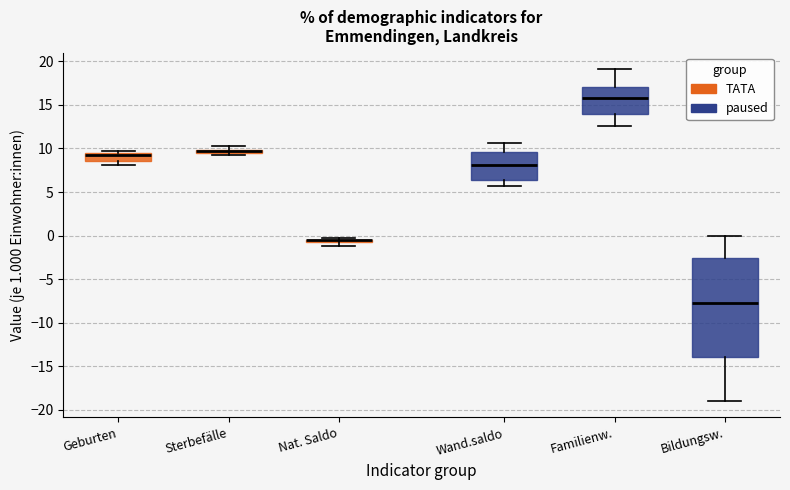

Where is the lower edge of the box for Bildungsw. on the y-axis? The values are not printed on the chart, so give them approximately, as read against the axis.

-14.0